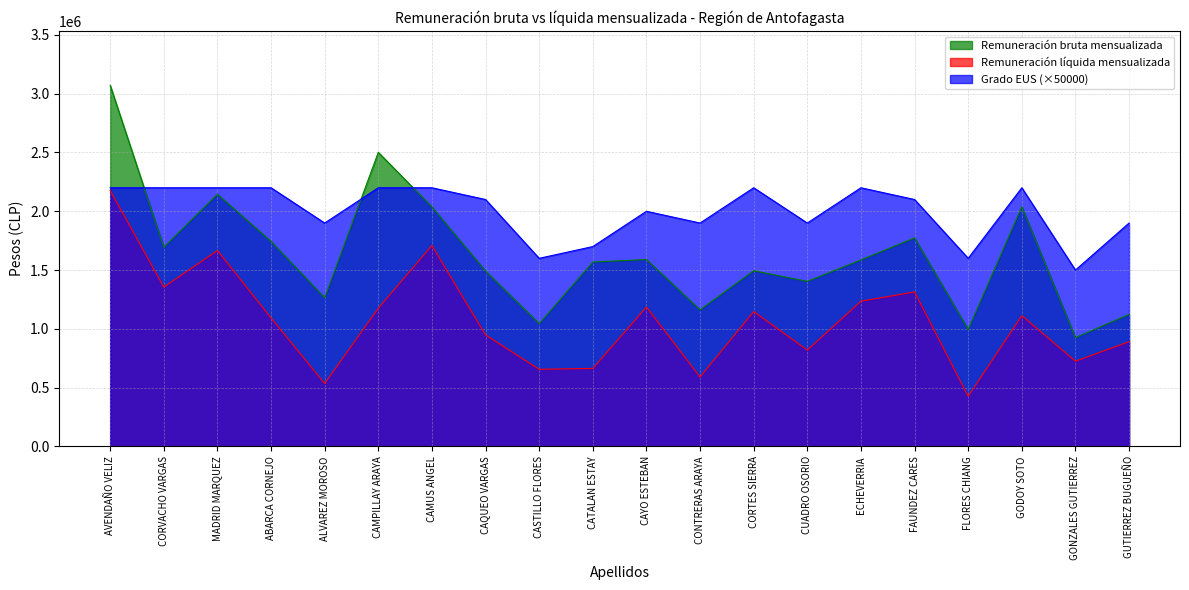

True or false: Remuneración líquida mensualizada and Remuneración bruta mensualizada cross at least once.

False